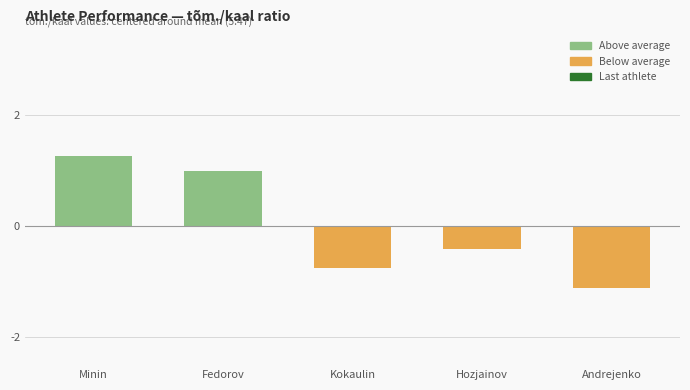

Rank the categories by tõm./kaal (above avg) value from highest to lowest.

Minin, Fedorov, Kokaulin, Hozjainov, Andrejenko